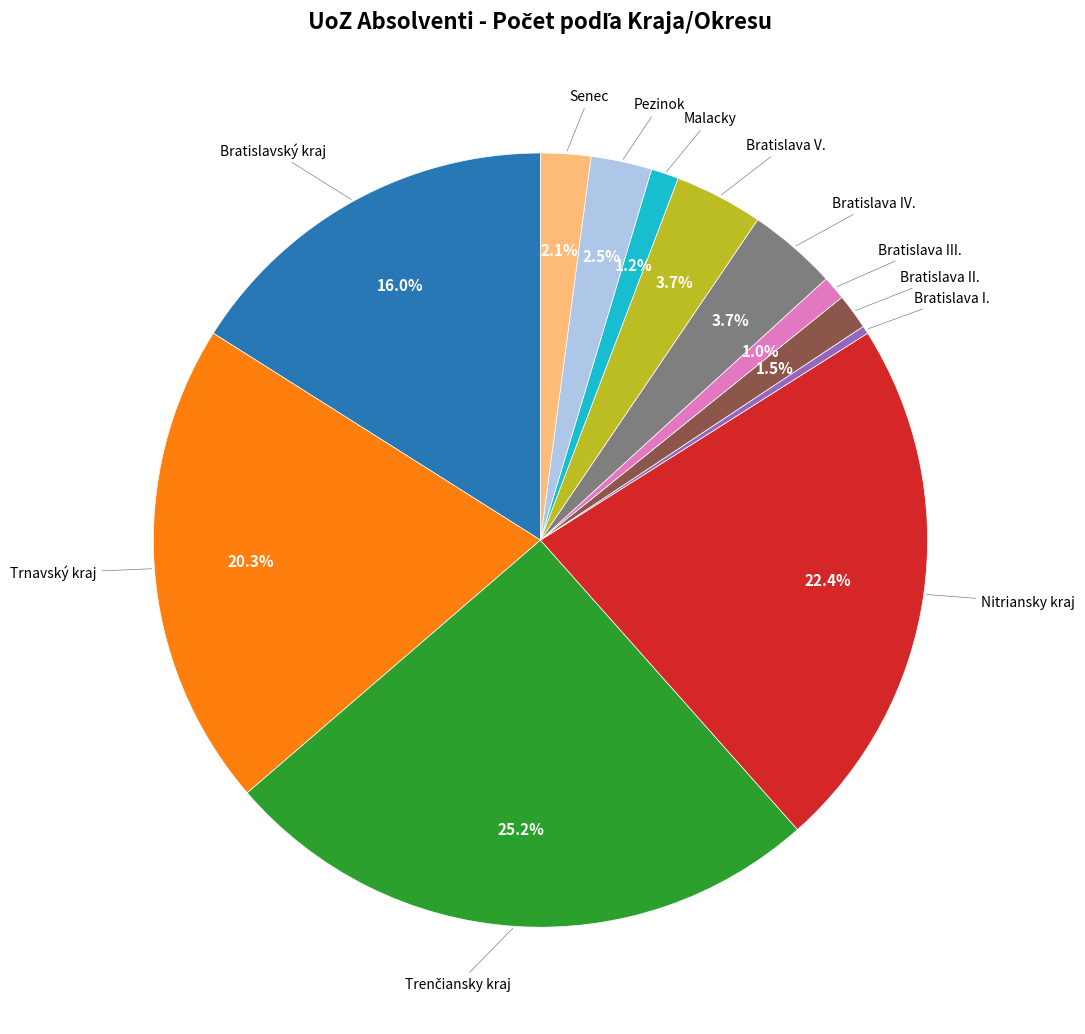

Does any single category account for the majority?

No